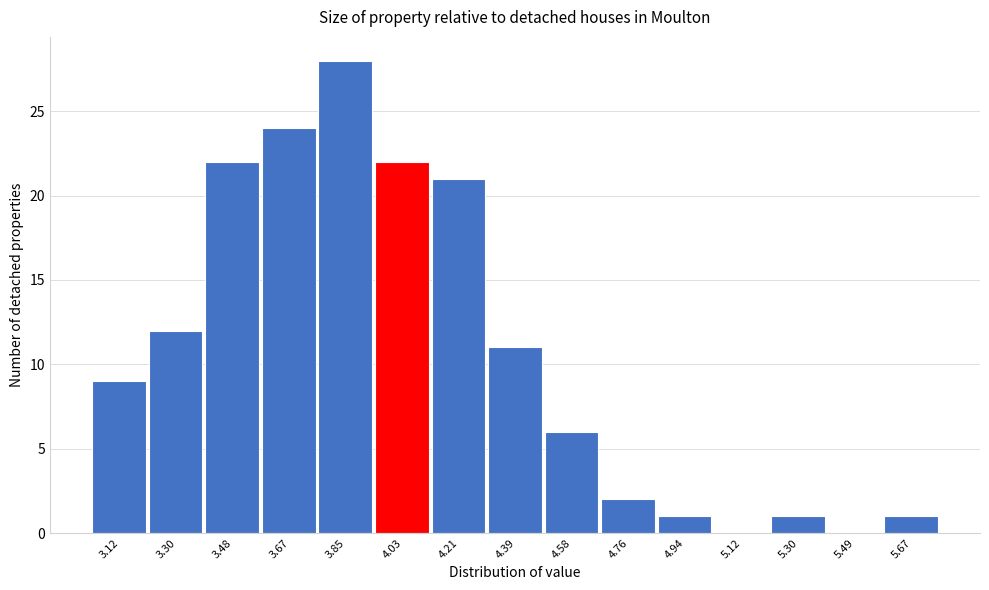

Reading left to right, extract all data points from this chart.

3.12=9	3.30=12	3.48=22	3.67=24	3.85=28	4.03=22	4.21=21	4.39=11	4.58=6	4.76=2	4.94=1	5.12=0	5.30=1	5.49=0	5.67=1